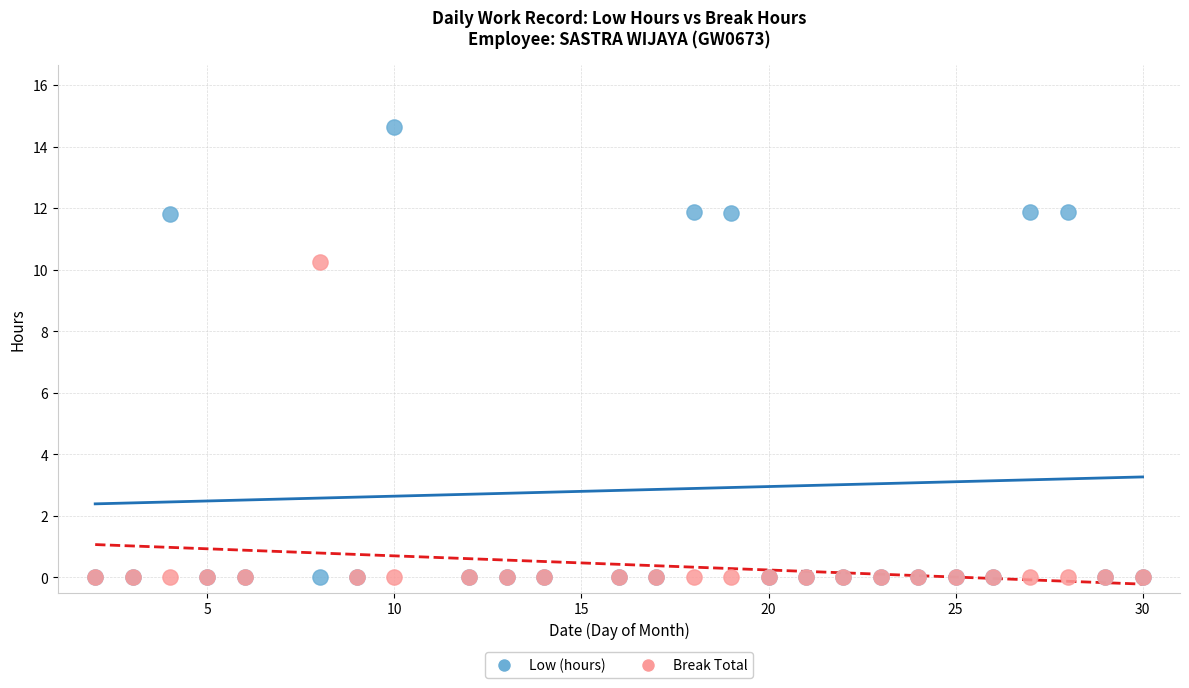

Which series has the widest spread of Y values?

Low (hours)